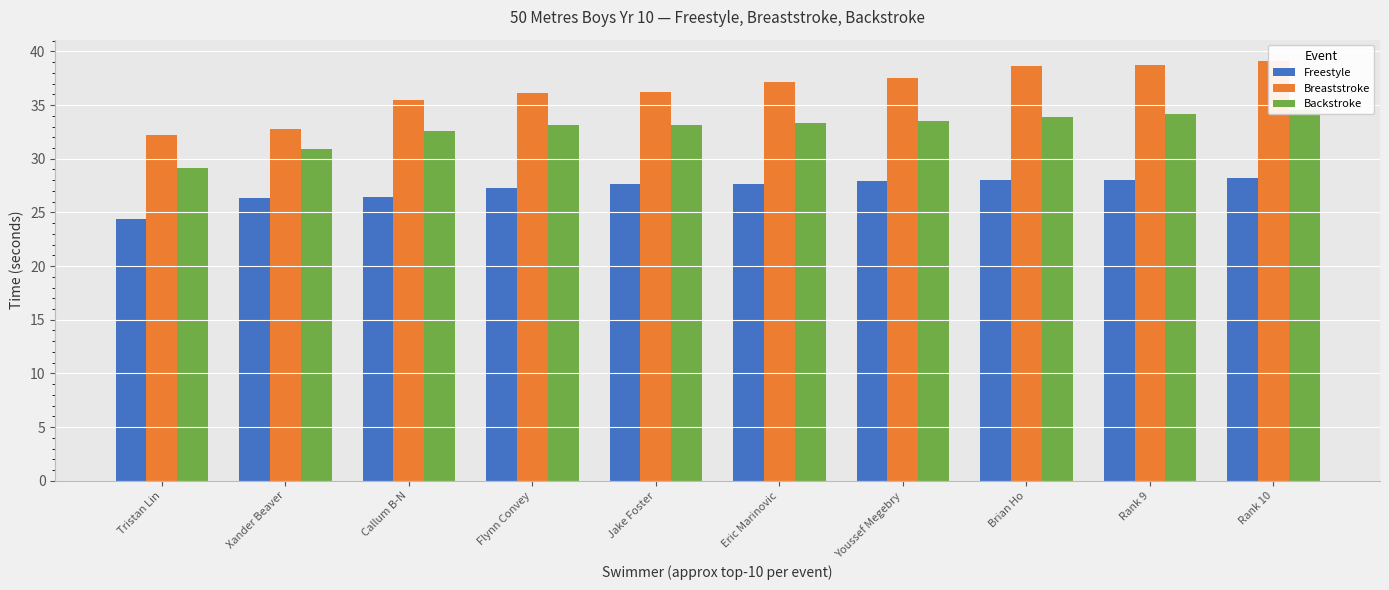

Which series has the largest range (max minus min)?

Breaststroke